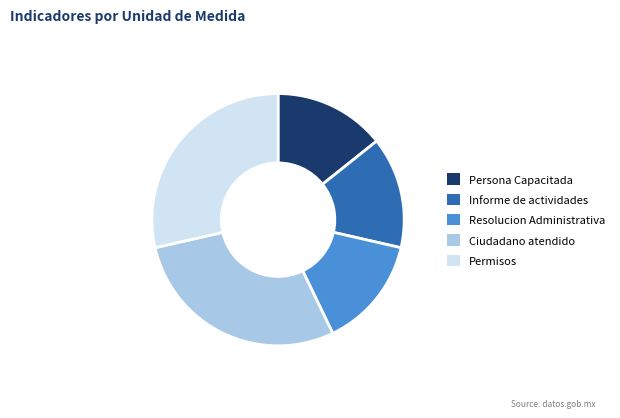

True or false: Ciudadano atendido accounts for 38% of the total.

False